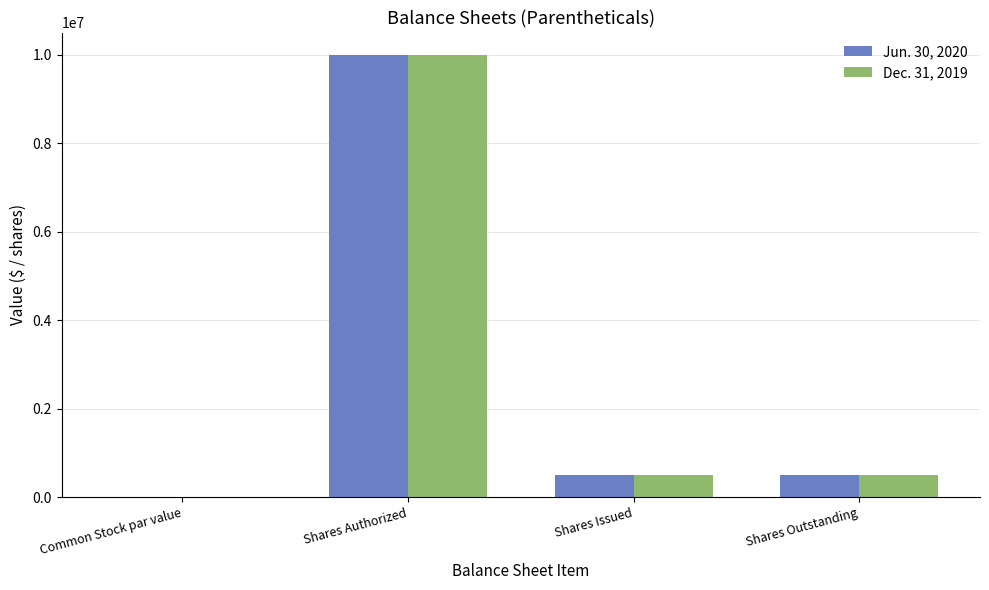

What is the sum of the Dec. 31, 2019 values at Shares Issued and Shares Outstanding?

1000000.0